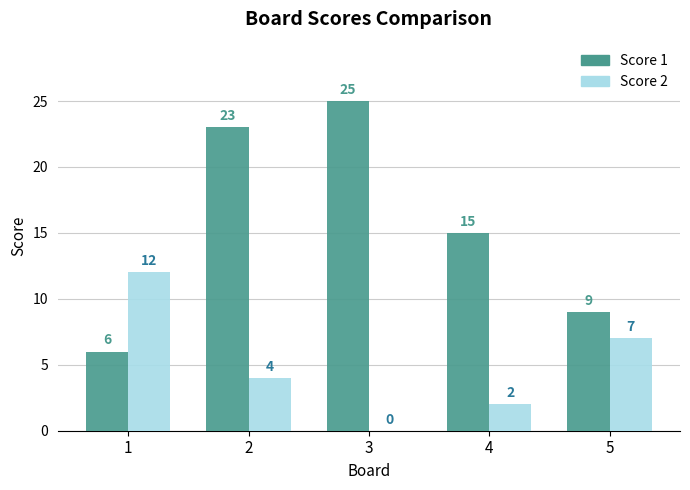

At which label is Score 2 closest to 6?

5